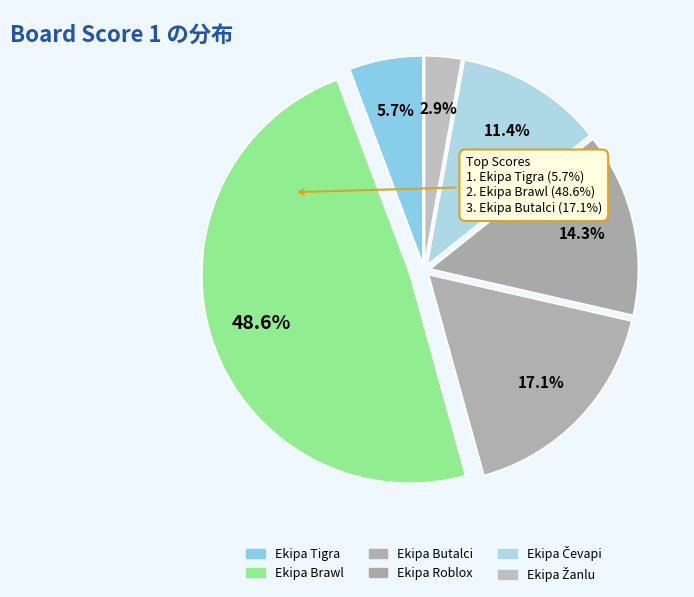

Count the number of slices in the pie.

6